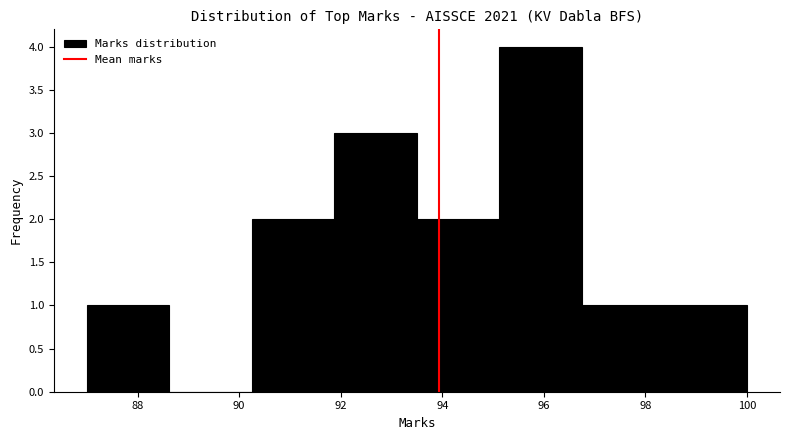

Reading left to right, list every bar in this chart as the range it spans on the x-axis followed by its height. Neither the bar edges nor the heights are printed on the chart, so give them approximately, as read against the axes.

87.0 to 88.6: 1
88.6 to 90.2: 0
90.2 to 91.8: 2
91.8 to 93.6: 3
93.6 to 95.2: 2
95.2 to 96.8: 4
96.8 to 98.4: 1
98.4 to 100.0: 1